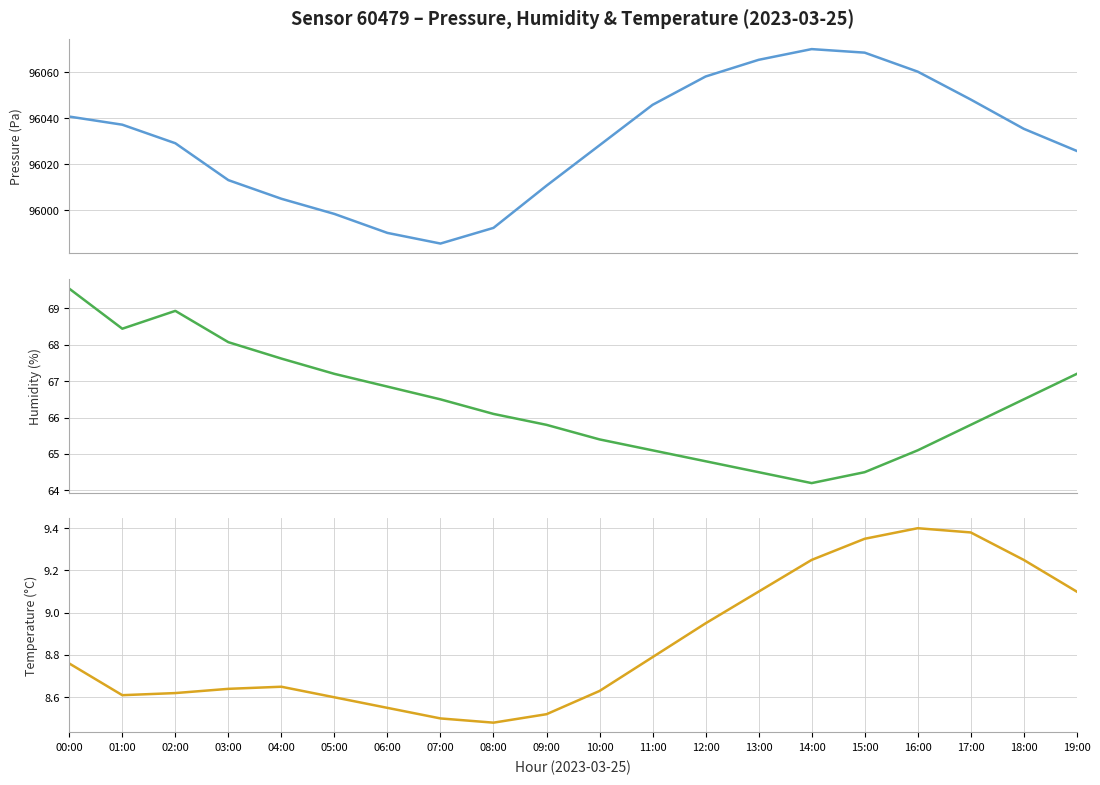

What is the label of the 4th point from the left?

03:00